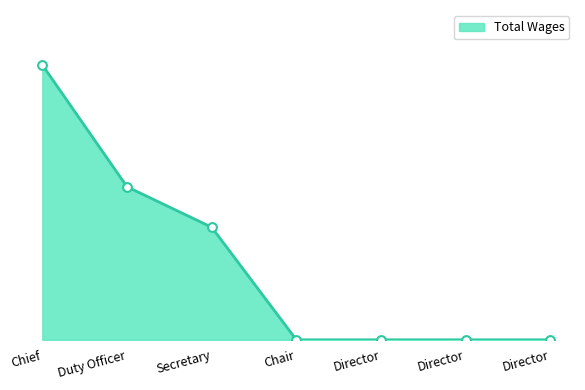

What is the change in value from Chief to Duty Officer?

-10014